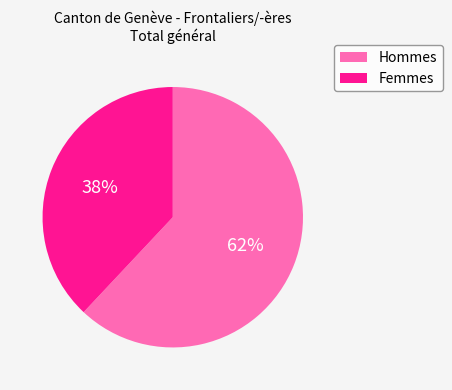

To the nearest percent, what portion does Hommes represent?

62%